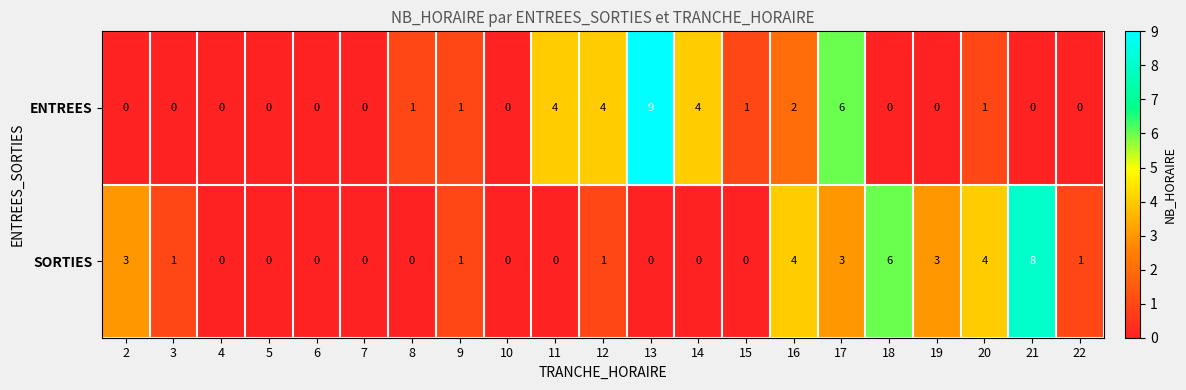

What is the sum of the SORTIES values at 8 and 19?

3